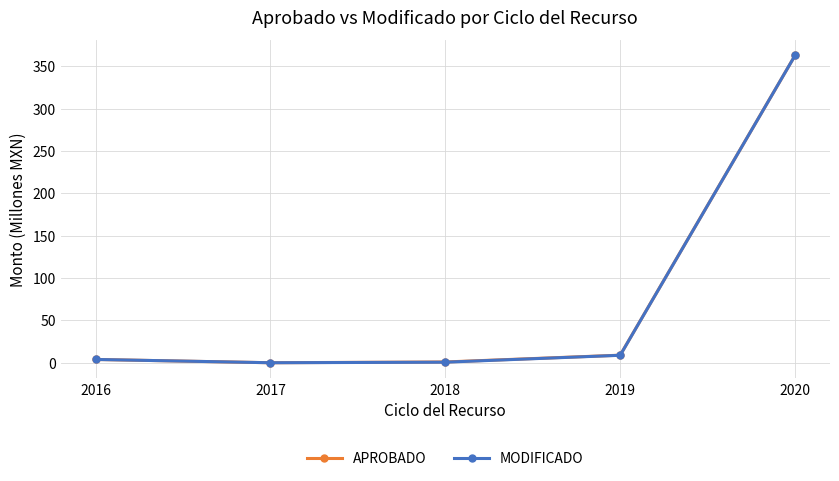

How many interior local valleys does the APROBADO series have?

1